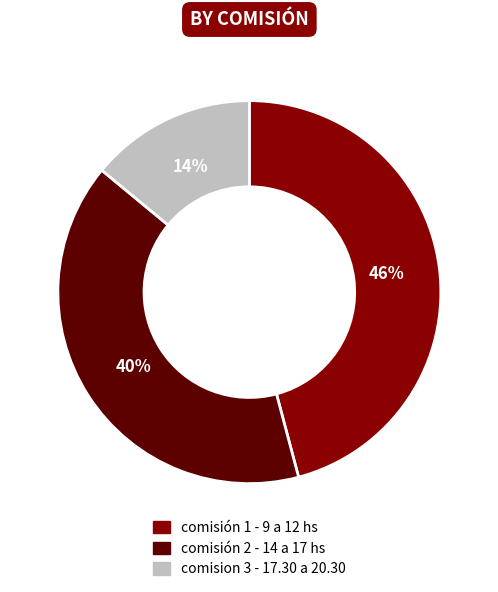

How many slices are in this pie chart?

3